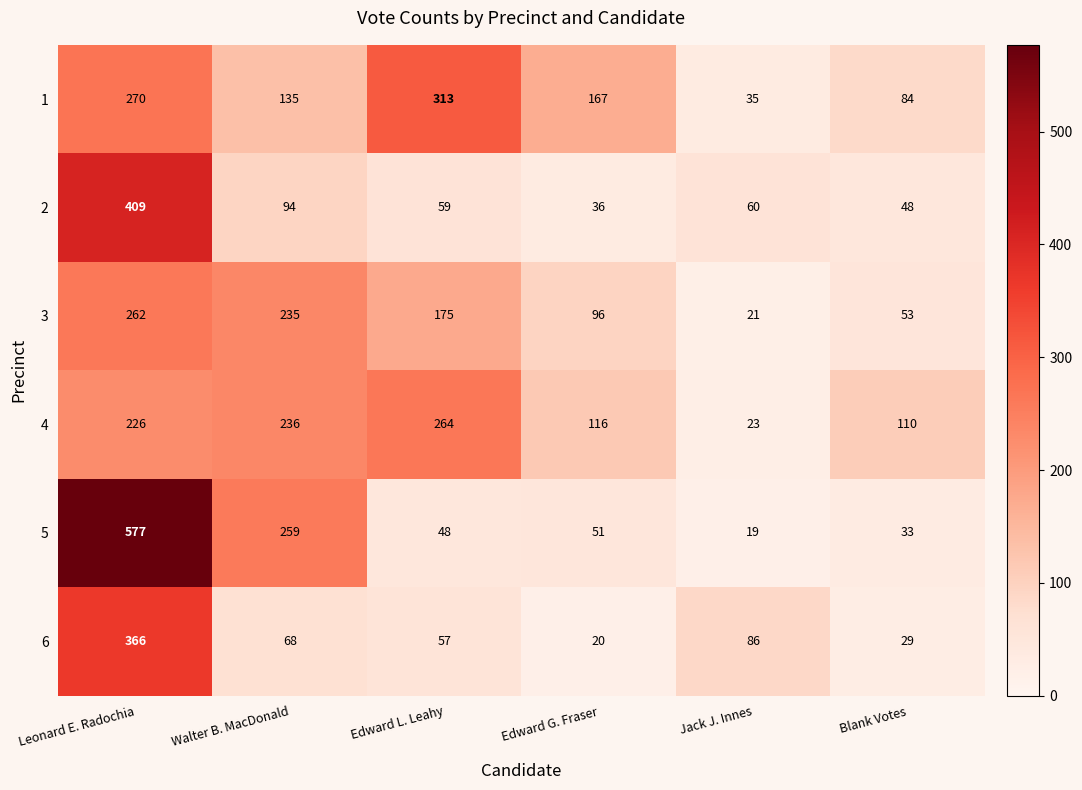

Between Leonard E. Radochia and Edward L. Leahy, which series saw the biggest shift?

5